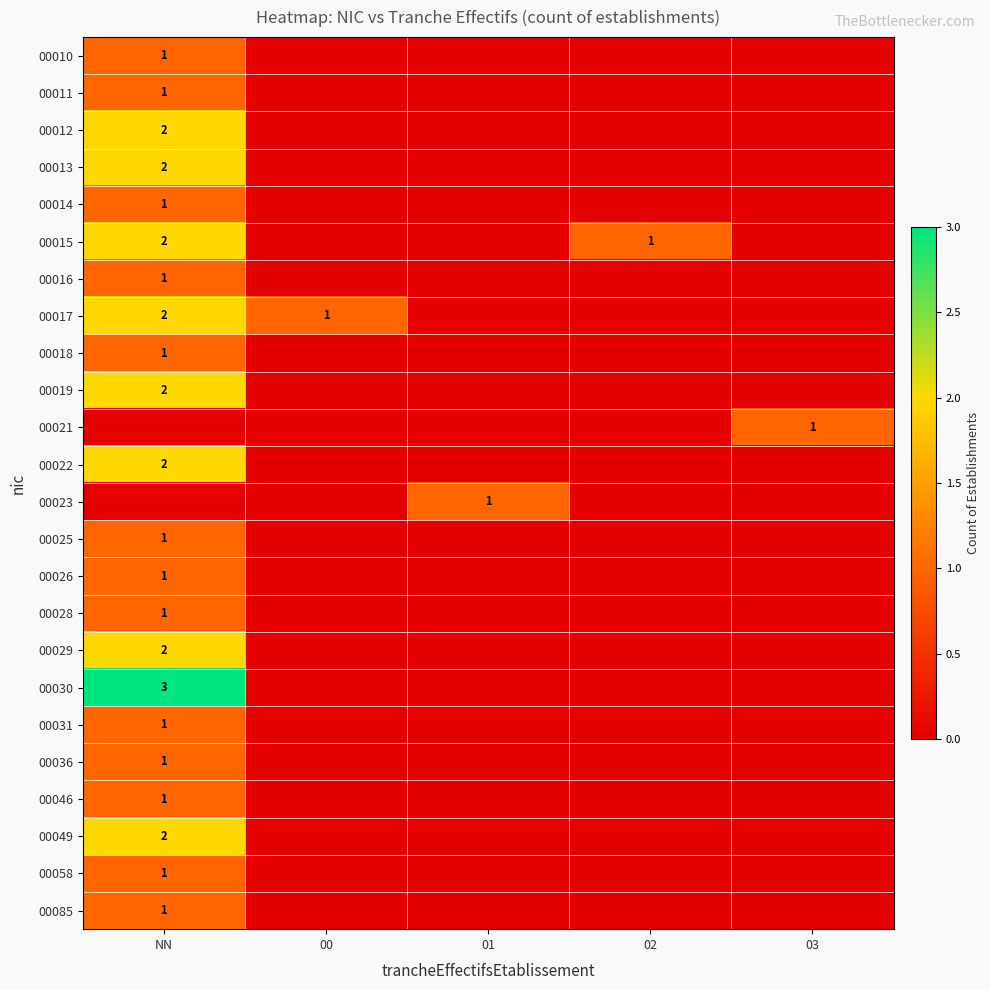

The 00025 series shows 1 at NN. True or false?

True